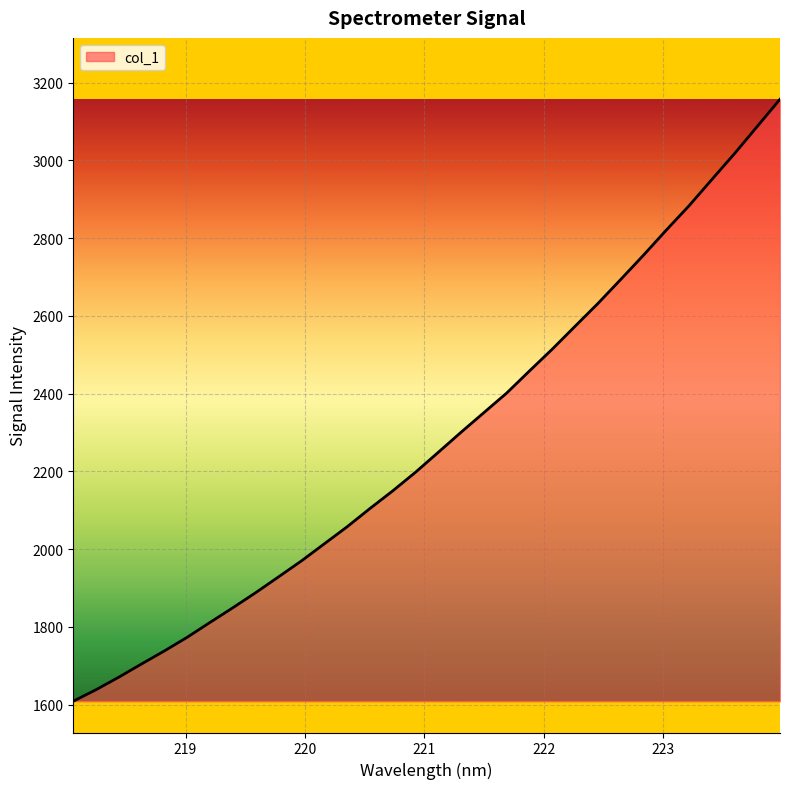

What is the difference between the maximum and minimum values?

1548.4